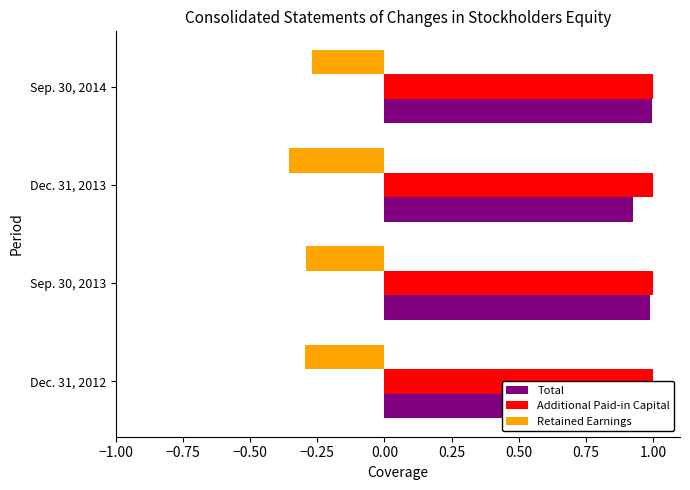

What are all the series names shown in the legend?

Total, Additional Paid-in Capital, Retained Earnings